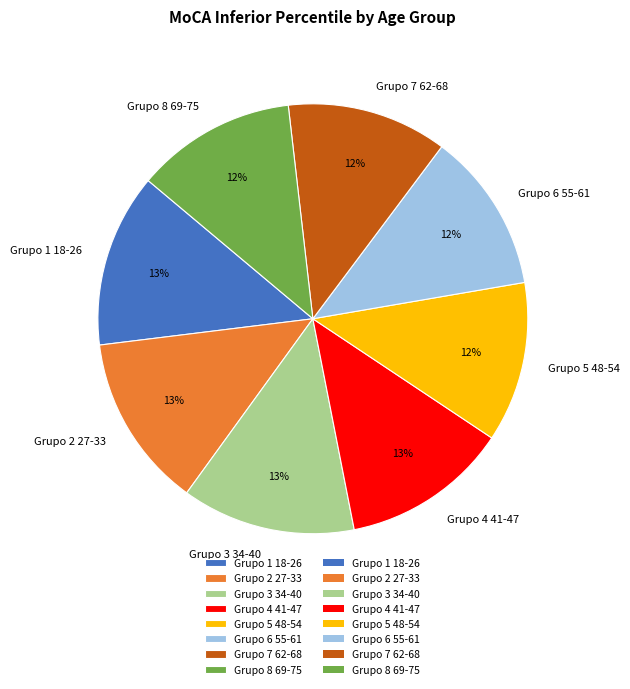

Does Grupo 3 34-40 represent more than half of the total?

No